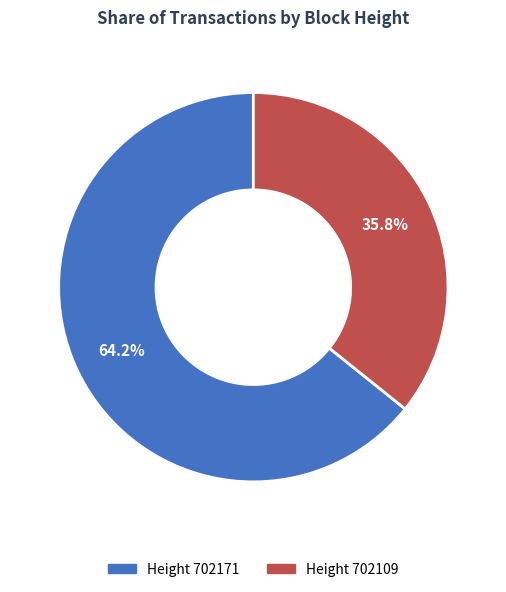

Does any single category account for the majority?

Yes